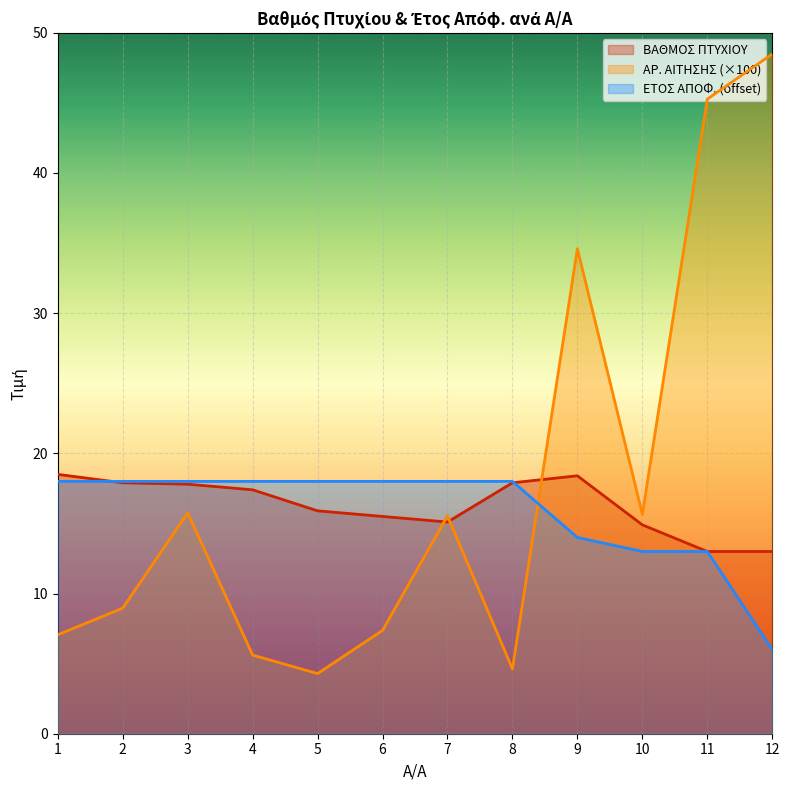

What is the sum of all ΒΑΘΜΟΣ ΠΤΥΧΙΟΥ values?

195.3